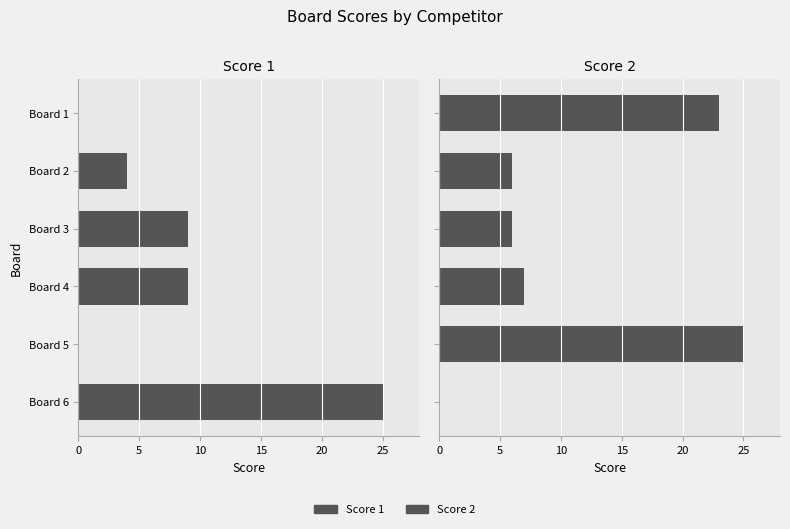

What is the maximum value shown in the chart?

25